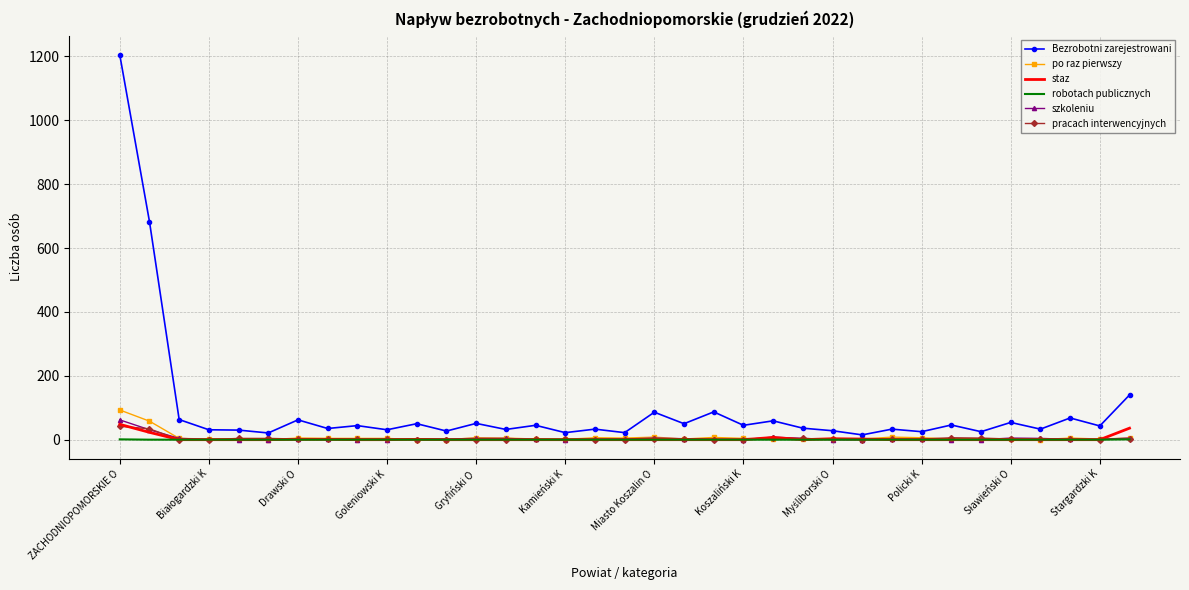

True or false: po raz pierwszy and staz cross at least once.

True